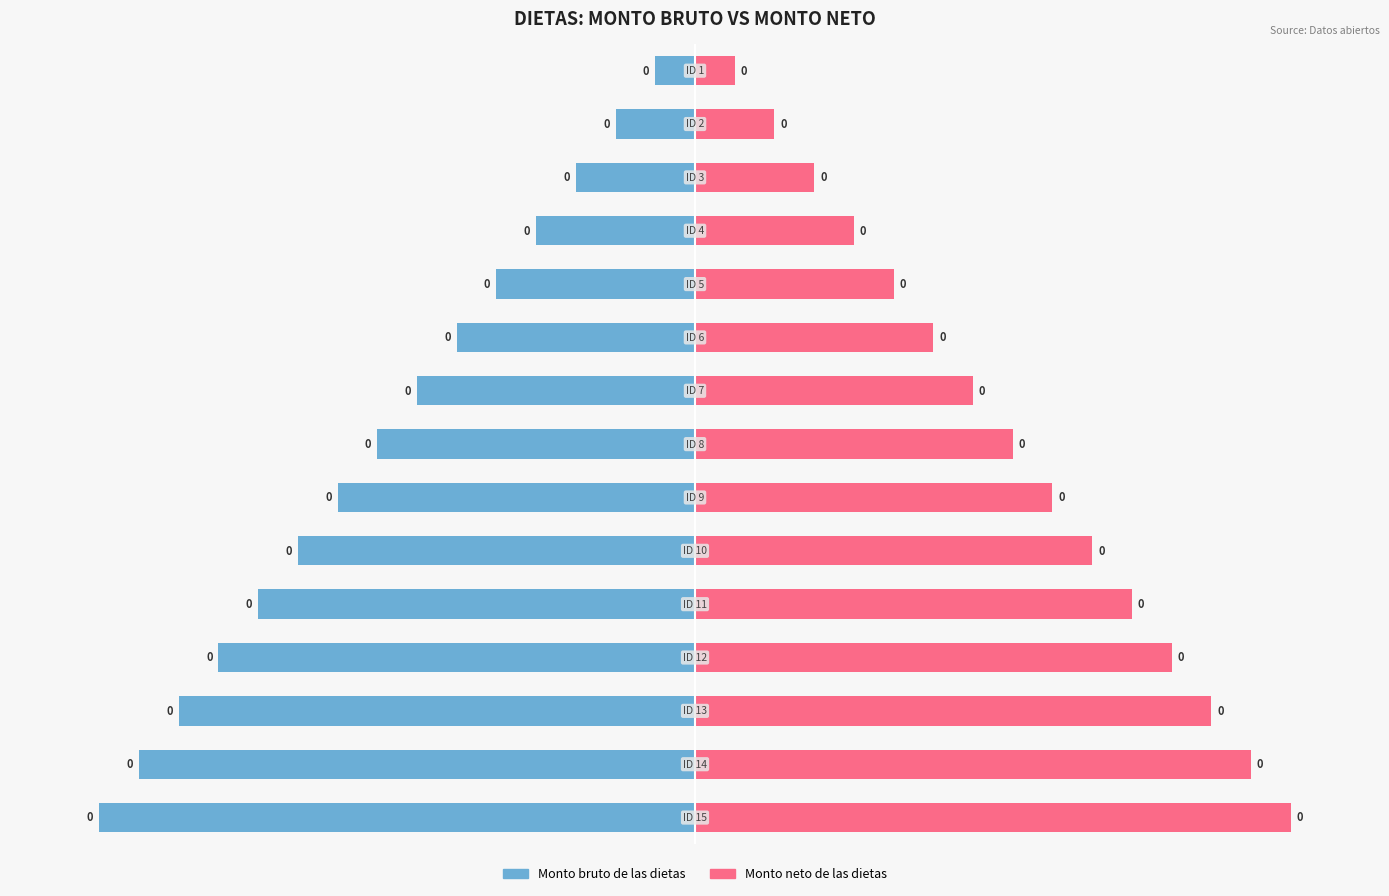

At 10, list the series in order from smallest to largest.

Monto bruto de las dietas, Monto neto de las dietas